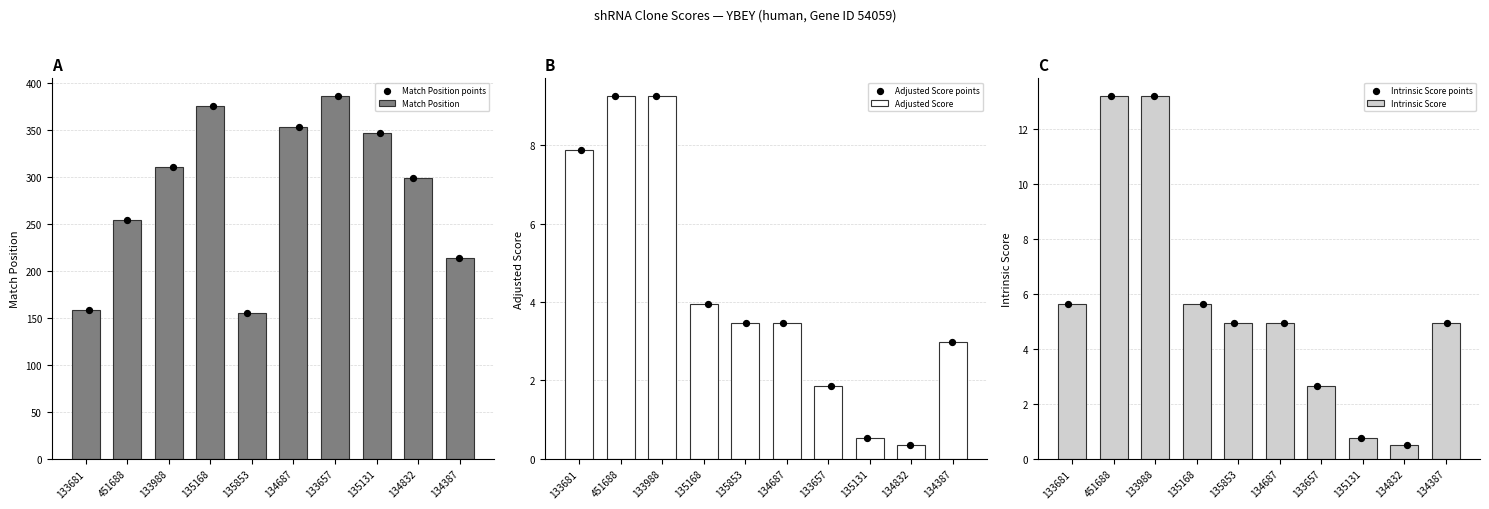

Which series reaches the minimum Y coordinate?

Adjusted Score